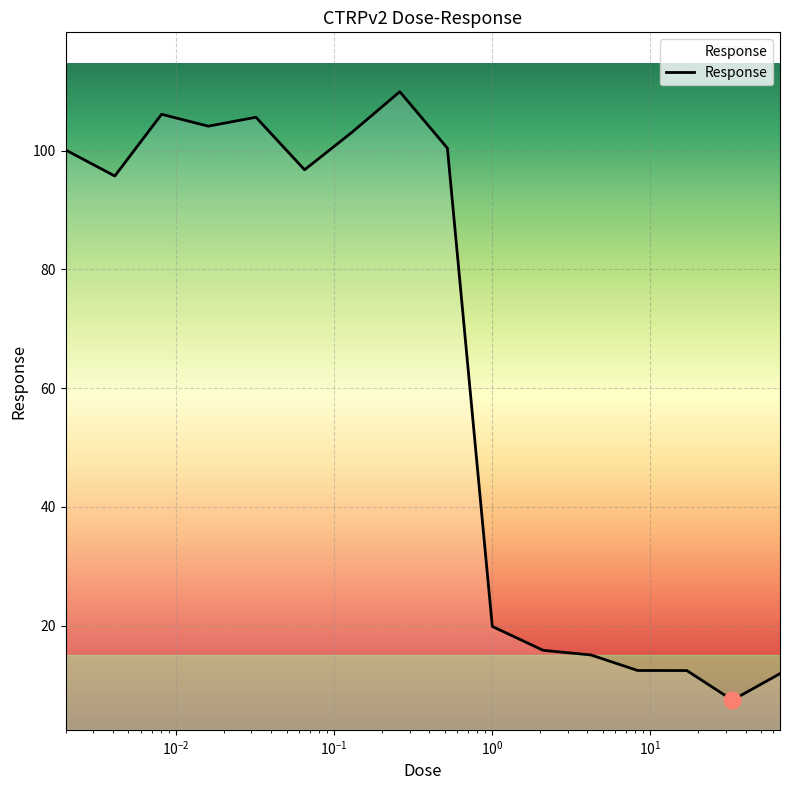

What is the maximum value shown in the chart?

109.9